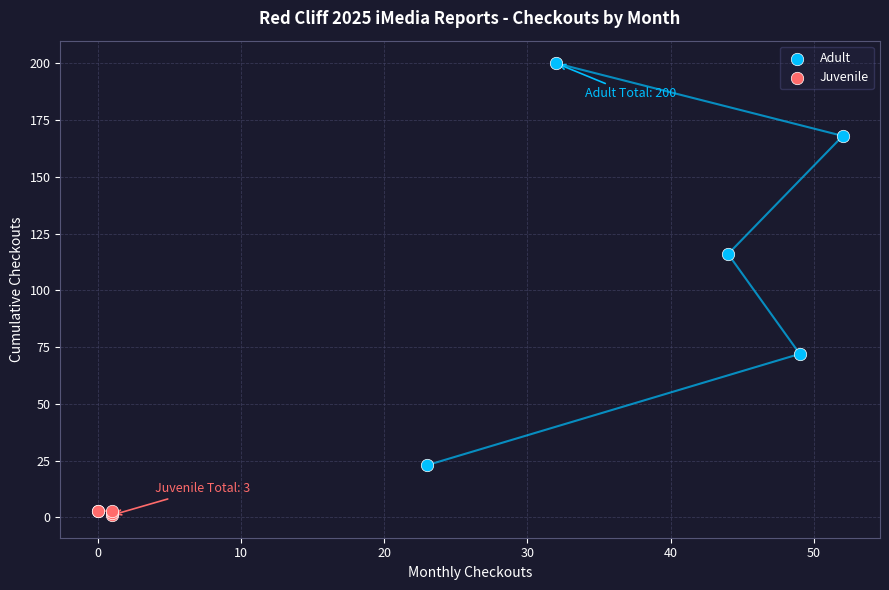

Which series reaches the maximum Y coordinate?

Adult